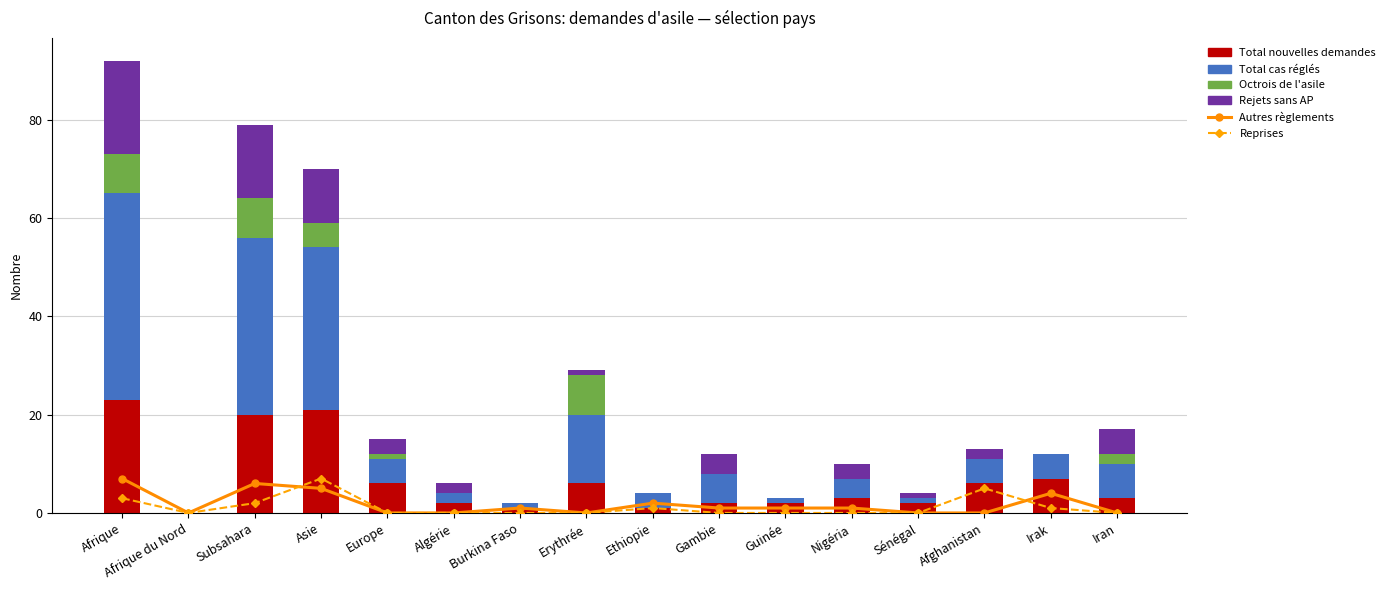

Is it true that Total cas réglés equals 2 at Algérie?

True